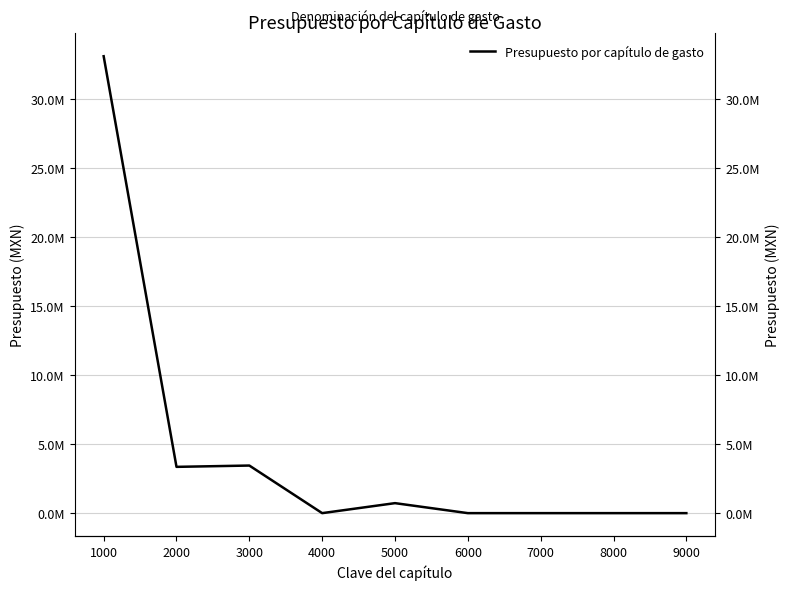

How many values exceed 0?

4